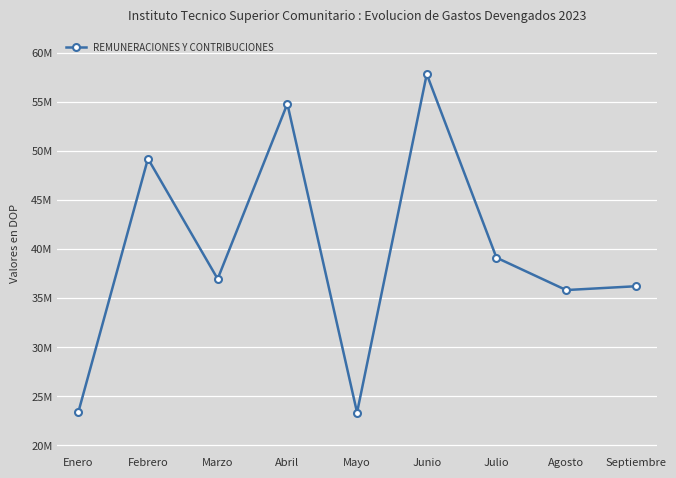

Does the chart have visible grid lines?

Yes